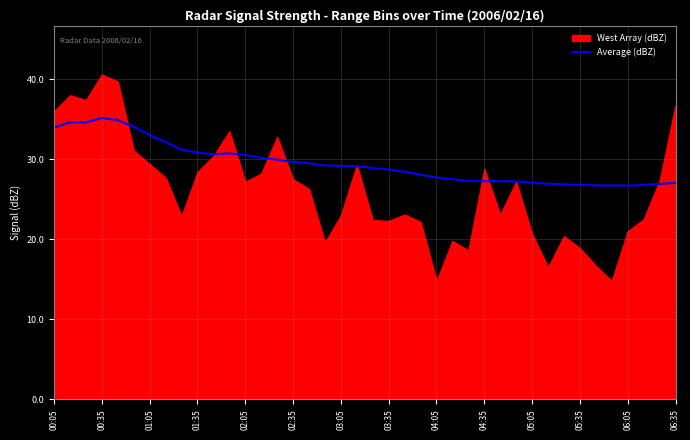

What is the minimum value for Average (dBZ)?

26.7